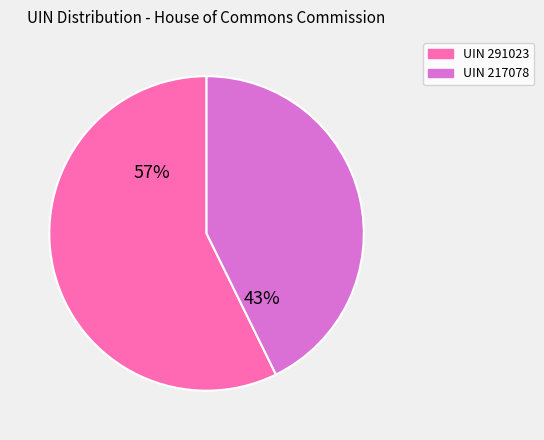

The UIN 217078 slice represents 52% of the pie. True or false?

False